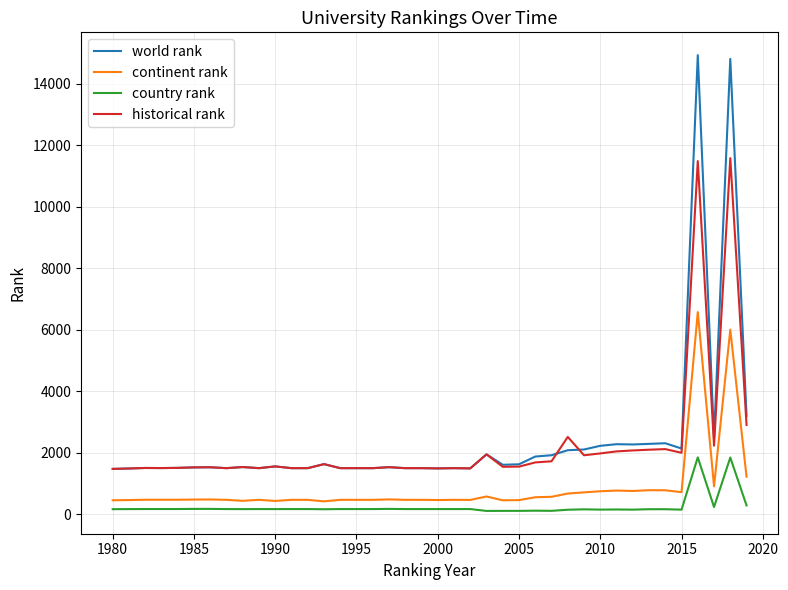

True or false: historical rank and country rank cross at least once.

False